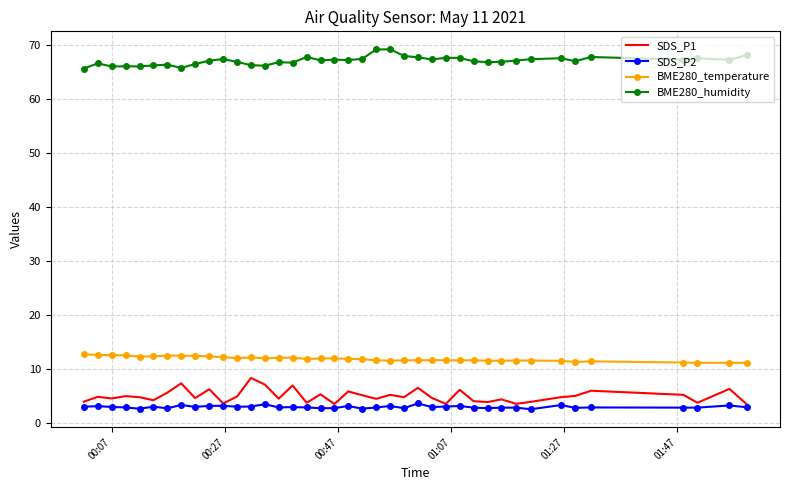

Which series has the largest total across all categories?

BME280_humidity